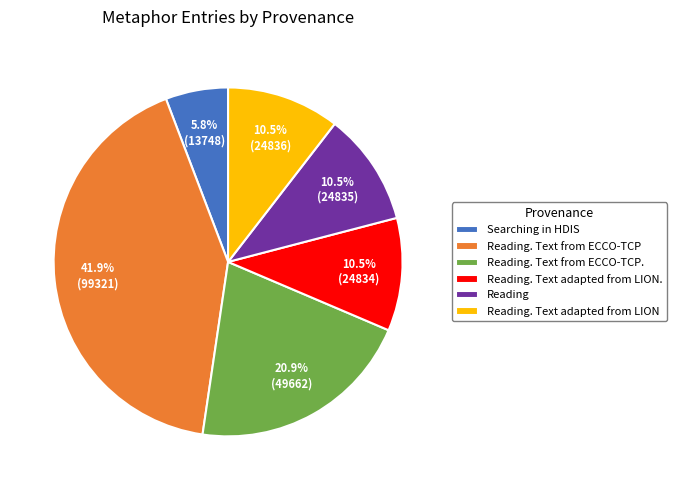

What is the largest slice in the pie chart?

Reading. Text from ECCO-TCP